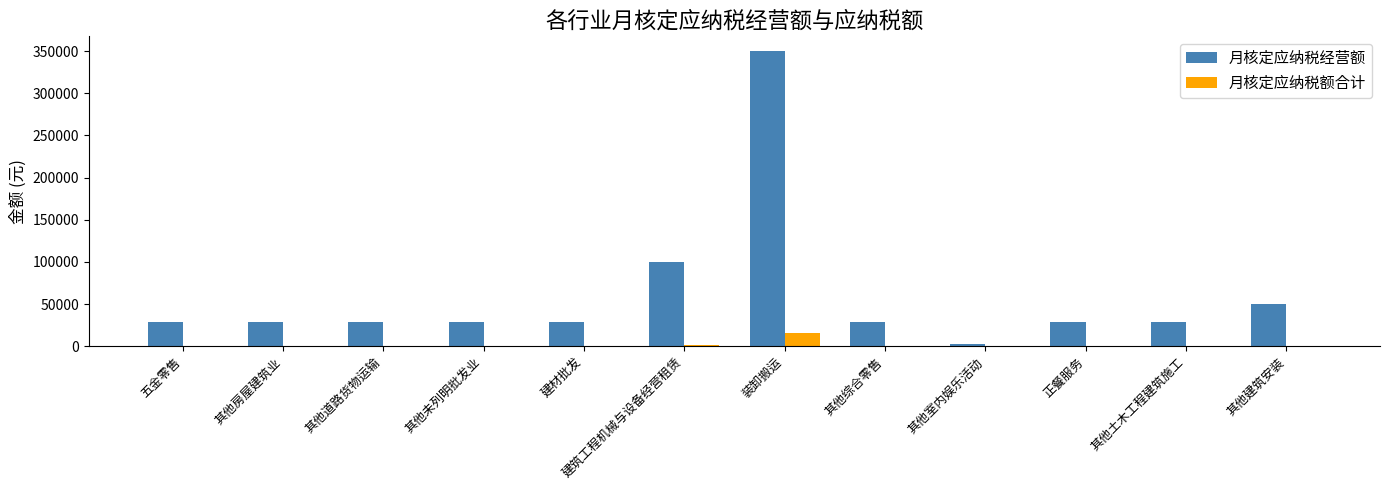

Which series has the widest spread of values?

月核定应纳税经营额